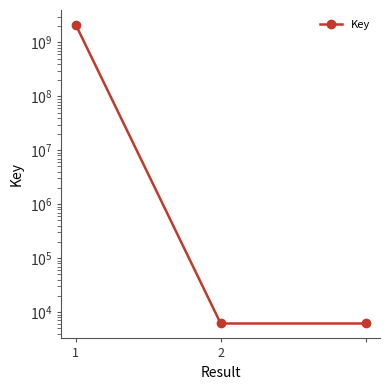

What is the average value?

701323573